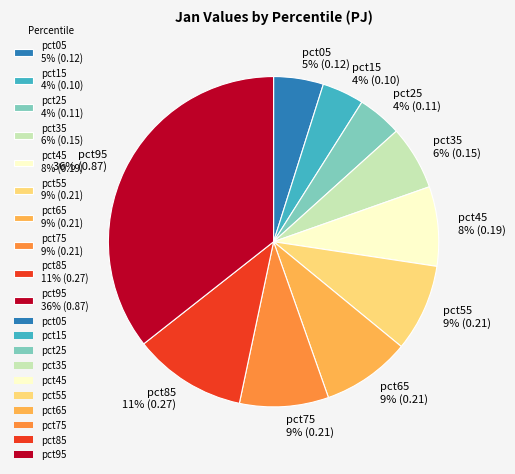

How many segments does this pie chart have?

10